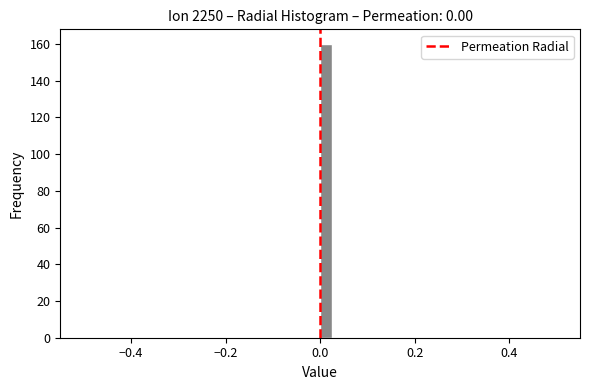

Around what value on the x-axis is the tallest bar? Give the approximate position of its centre, as read against the axis.

0.02